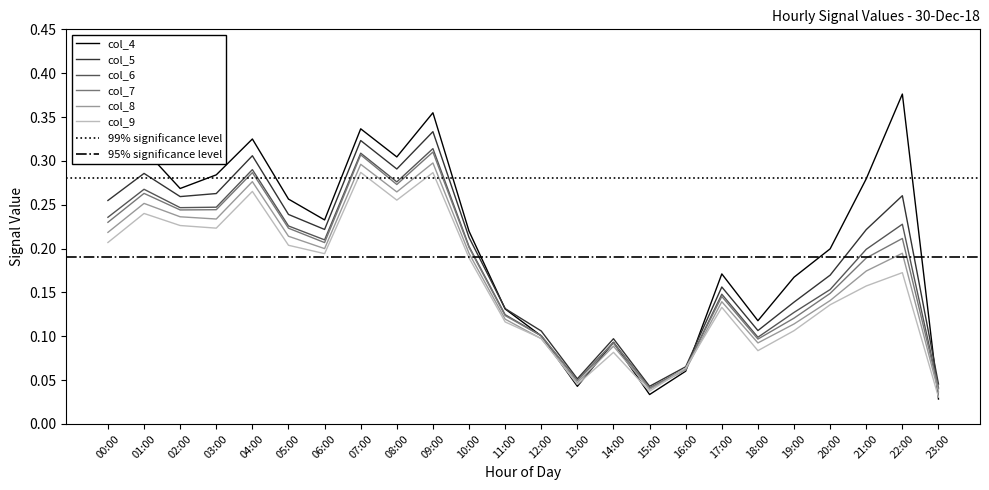

What is the label of the 11th point from the left?

10:00